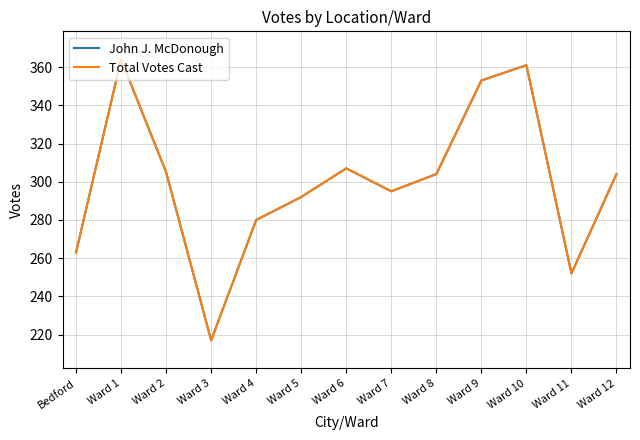

True or false: Total Votes Cast and John J. McDonough cross at least once.

False